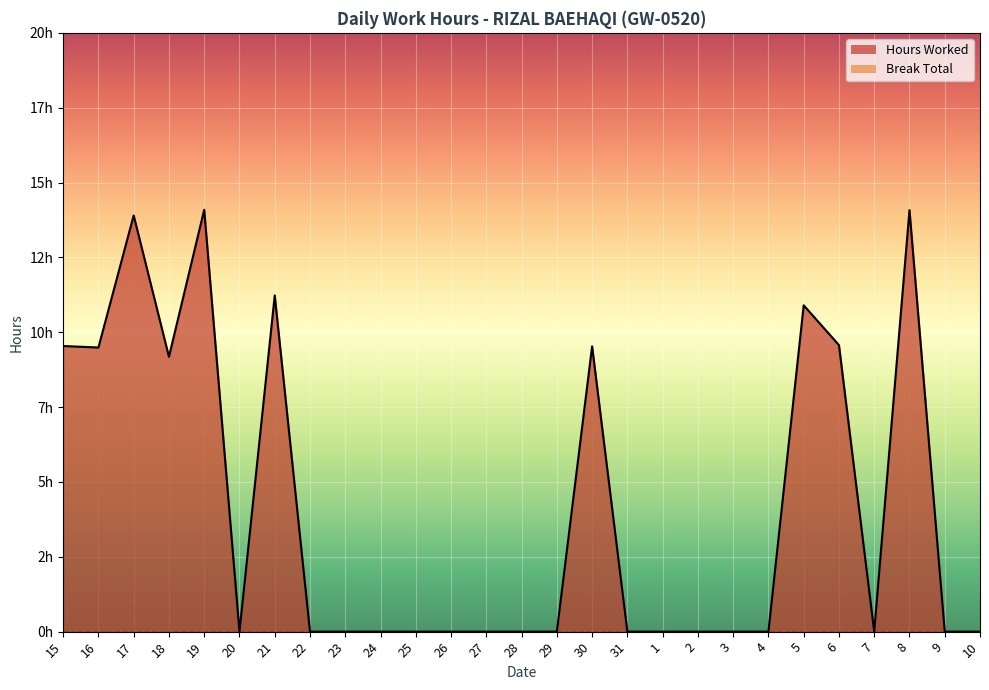

What is the difference between the maximum and minimum values?

14.1